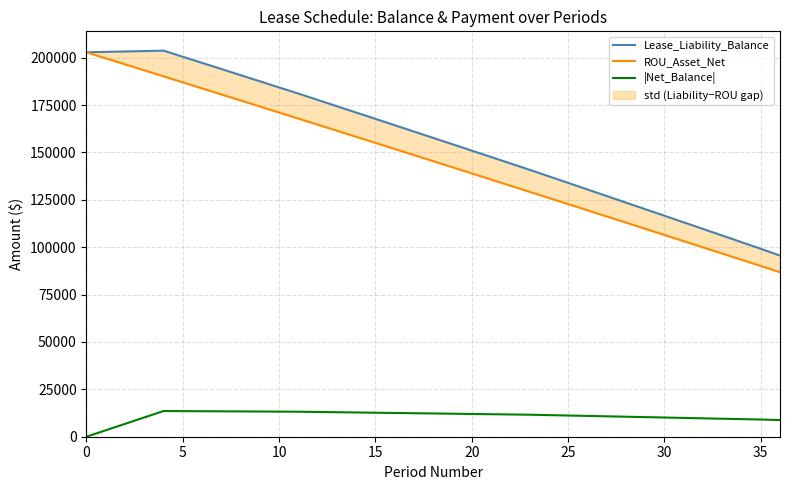

What is the difference between the second highest and second lowest values in the |Net_Balance| series?

10113.6